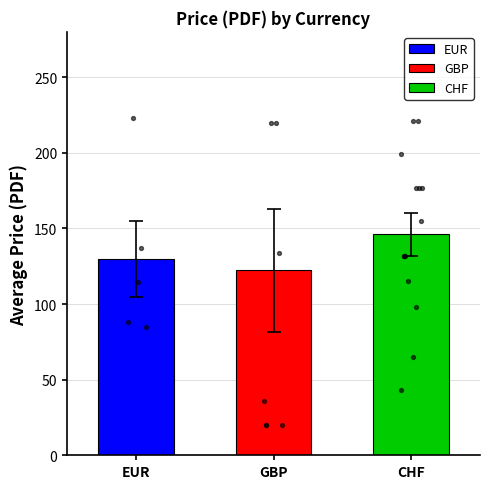

Between GBP and EUR, which is larger?

EUR